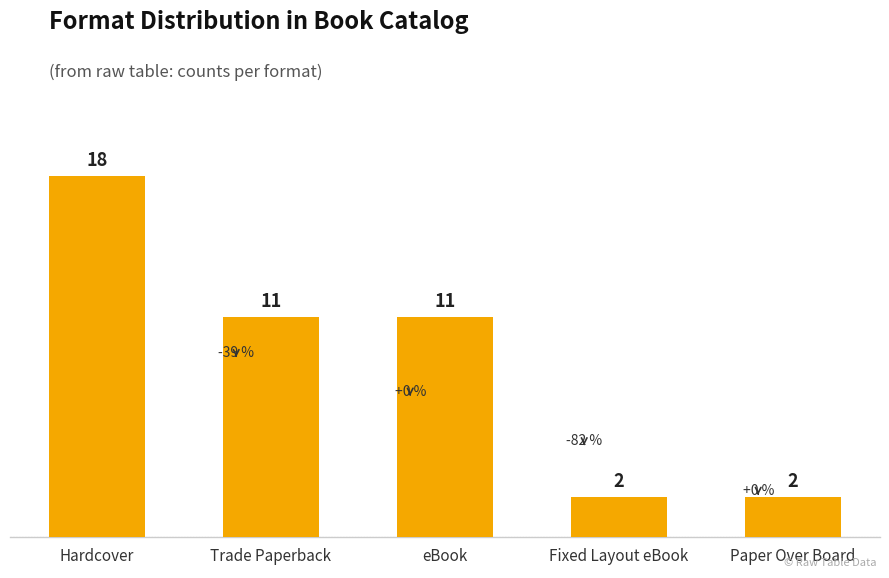

True or false: the data shows 18 at Hardcover.

True